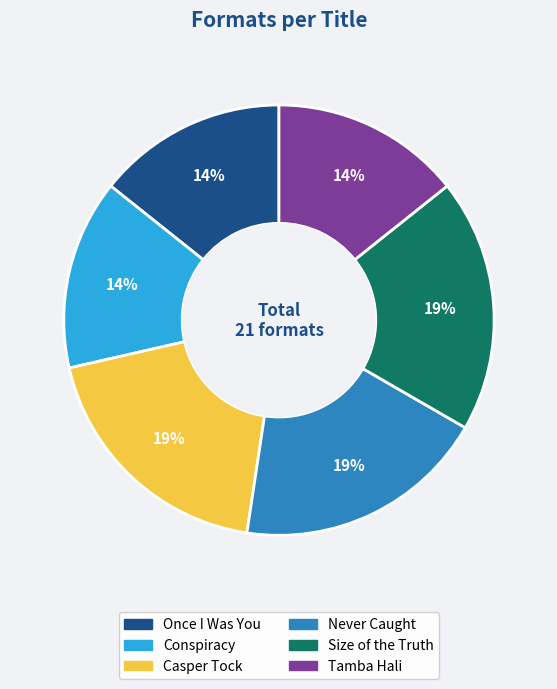

Is the sum of Tamba Hali and Never Caught greater than half?

No